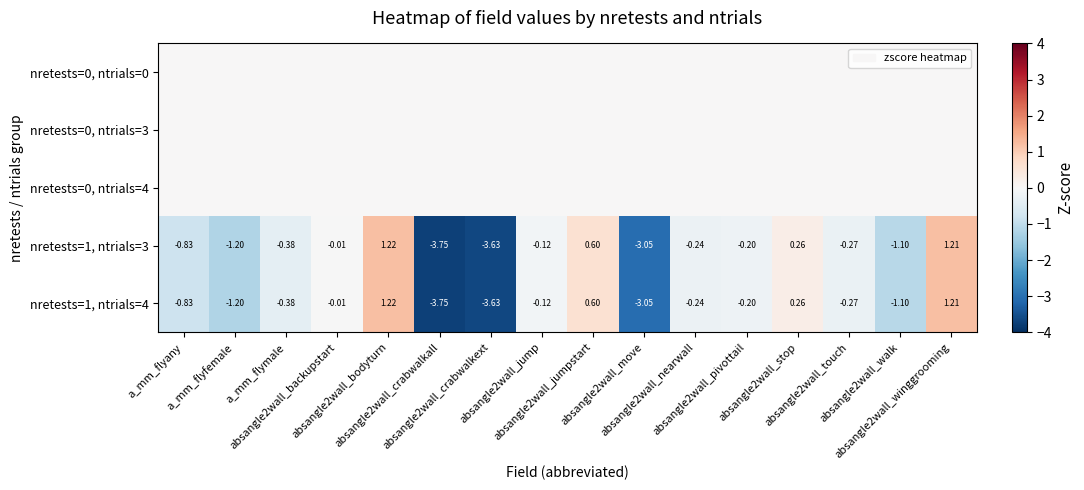

What is the difference between the nretests=1, ntrials=4 values at absangle2wall_bodyturn and absangle2wall_touch?

1.5